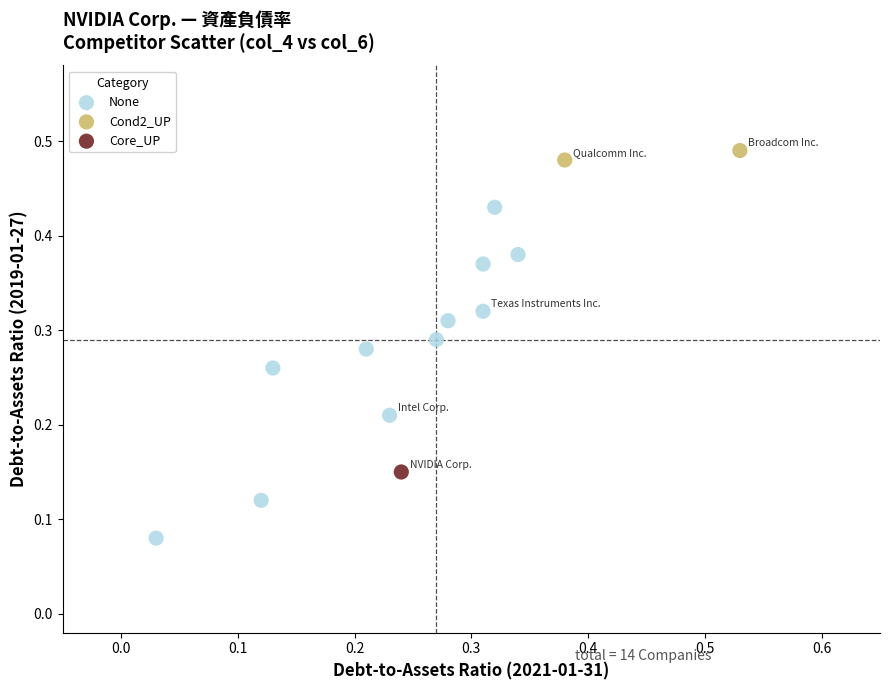

Which series reaches the maximum Y coordinate?

Cond2_UP